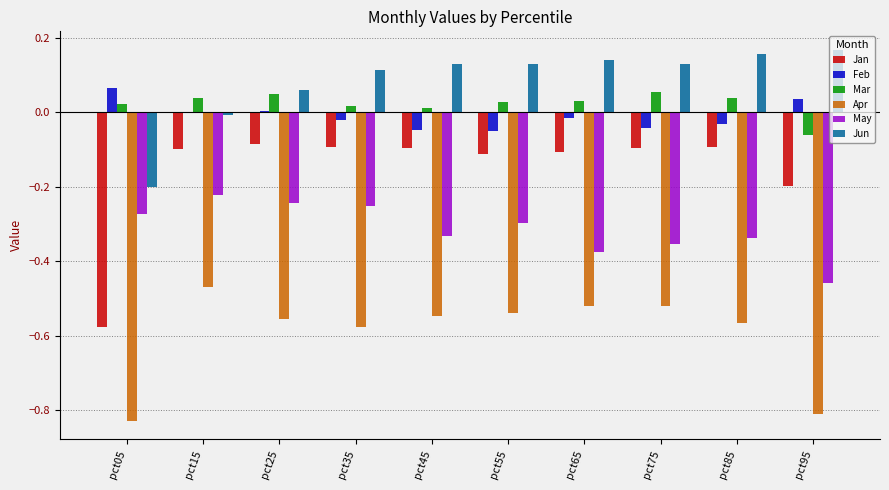

Which series changed the most between pct05 and pct55?

Jan